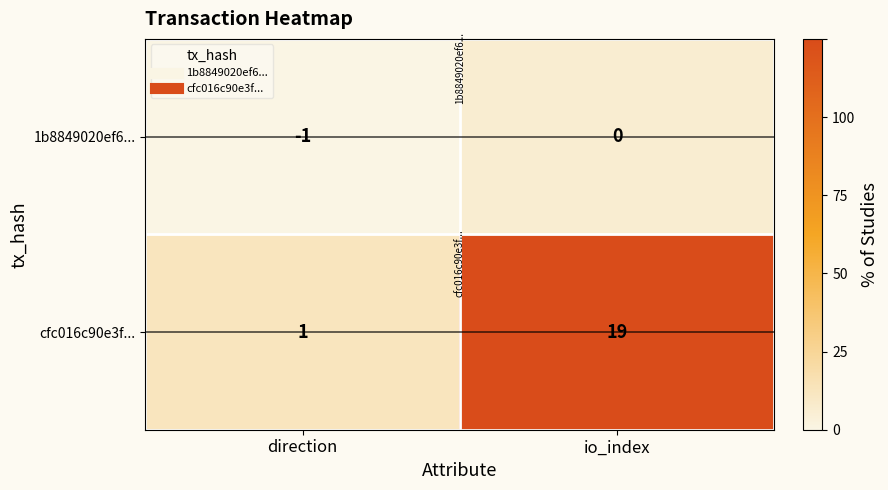

What is the spread (max minus min) of values at io_index?

19